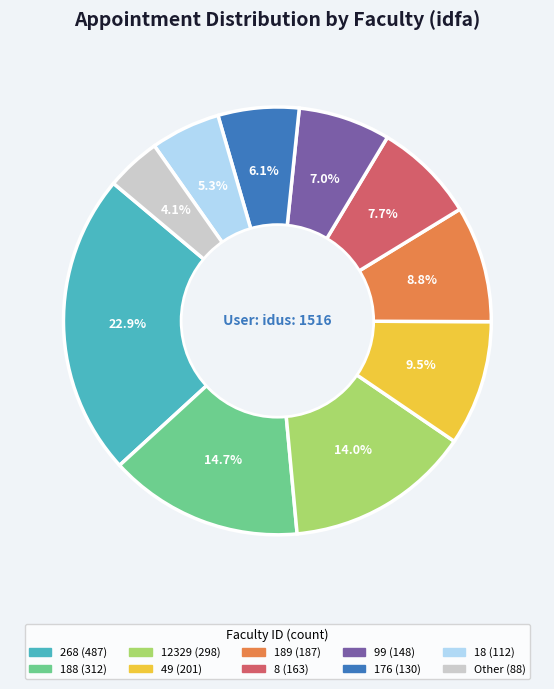

Is there a majority slice in this chart?

No